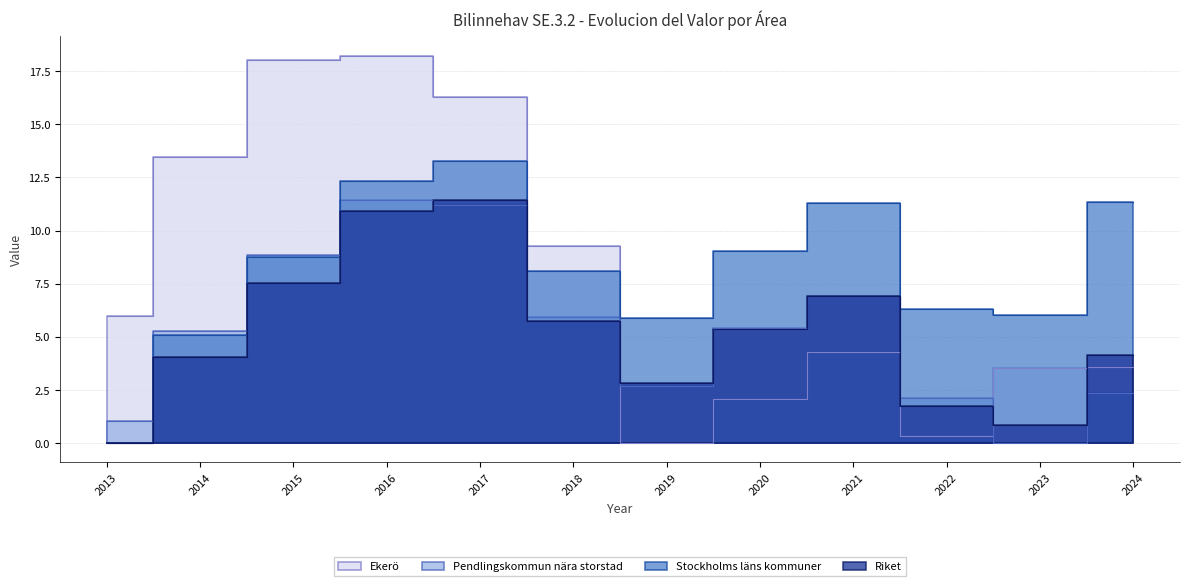

Is the value of Ekerö at 2017 greater than the value of Stockholms läns kommuner at 2014?

Yes